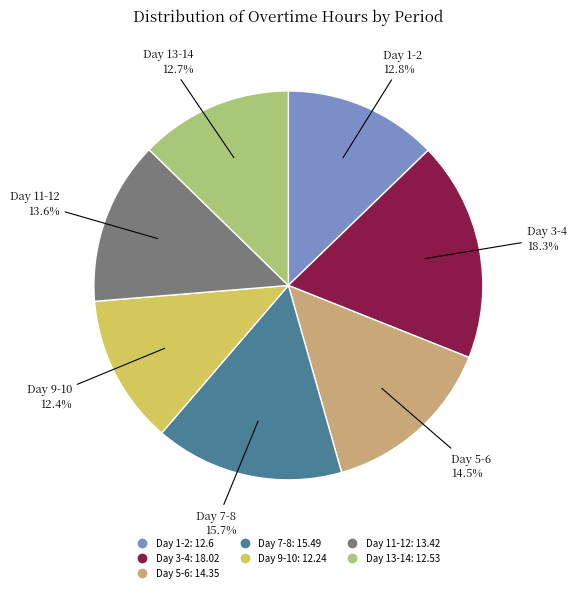

What is the largest slice in the pie chart?

Day 3-4